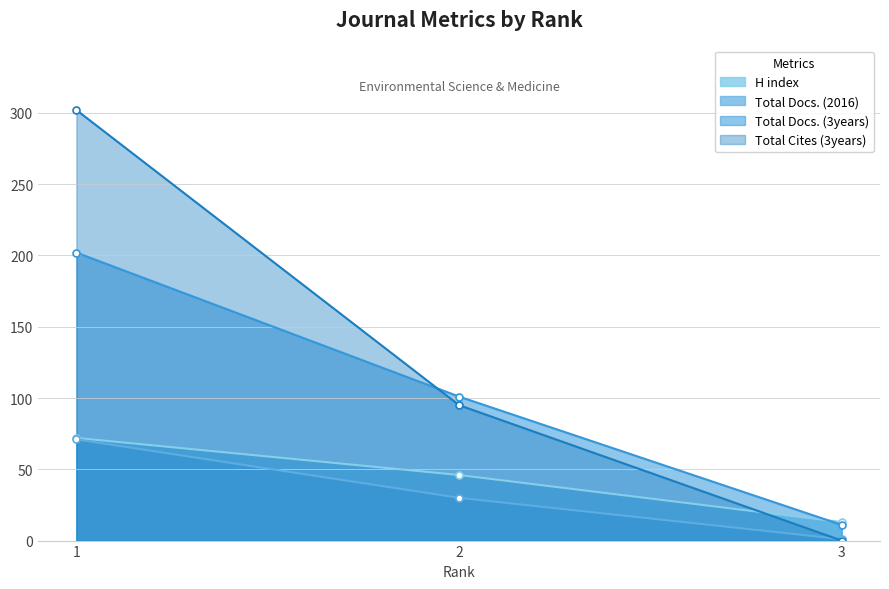

Is the value of Total Docs. (2016) at 2 greater than the value of Total Cites (3years) at 2?

No